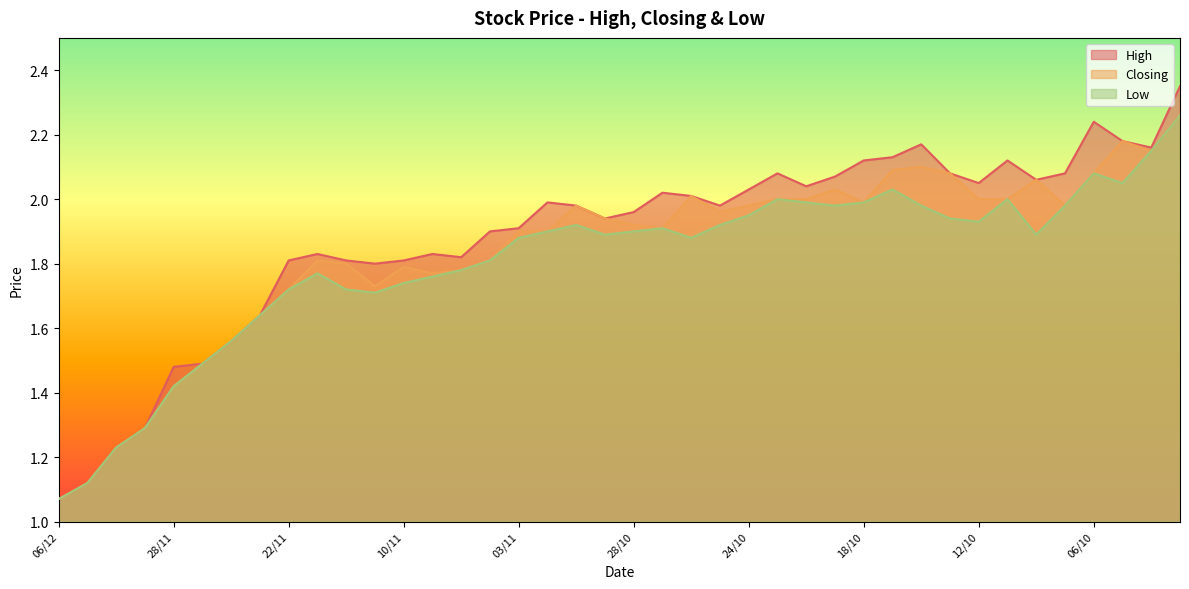

Reading right to left, extract all data points from this chart.

High: 03/10=2.4	04/10=2.2	05/10=2.2	06/10=2.2	07/10=2.1	10/10=2.1	11/10=2.1	12/10=2.0	13/10=2.1	14/10=2.2	17/10=2.1	18/10=2.1	19/10=2.1	20/10=2.0	21/10=2.1	24/10=2.0	25/10=2.0	26/10=2.0	27/10=2.0	28/10=2.0	31/10=1.9	01/11=2.0	02/11=2.0	03/11=1.9	04/11=1.9	07/11=1.8	08/11=1.8	10/11=1.8	11/11=1.8	14/11=1.8	21/11=1.8	22/11=1.8	23/11=1.6	24/11=1.6	25/11=1.5	28/11=1.5	30/11=1.3	01/12=1.2	05/12=1.1	06/12=1.1
Closing: 03/10=2.3	04/10=2.1	05/10=2.2	06/10=2.1	07/10=2.0	10/10=2.1	11/10=2.0	12/10=2.0	13/10=2.1	14/10=2.1	17/10=2.1	18/10=2.0	19/10=2.0	20/10=2.0	21/10=2.0	24/10=2.0	25/10=2.0	26/10=2.0	27/10=1.9	28/10=1.9	31/10=1.9	01/11=2.0	02/11=1.9	03/11=1.9	04/11=1.8	07/11=1.8	08/11=1.8	10/11=1.8	11/11=1.7	14/11=1.8	21/11=1.8	22/11=1.7	23/11=1.6	24/11=1.6	25/11=1.5	28/11=1.4	30/11=1.3	01/12=1.2	05/12=1.1	06/12=1.1
Low: 03/10=2.3	04/10=2.1	05/10=2.0	06/10=2.1	07/10=2.0	10/10=1.9	11/10=2.0	12/10=1.9	13/10=1.9	14/10=2.0	17/10=2.0	18/10=2.0	19/10=2.0	20/10=2.0	21/10=2.0	24/10=1.9	25/10=1.9	26/10=1.9	27/10=1.9	28/10=1.9	31/10=1.9	01/11=1.9	02/11=1.9	03/11=1.9	04/11=1.8	07/11=1.8	08/11=1.8	10/11=1.7	11/11=1.7	14/11=1.7	21/11=1.8	22/11=1.7	23/11=1.6	24/11=1.6	25/11=1.5	28/11=1.4	30/11=1.3	01/12=1.2	05/12=1.1	06/12=1.1